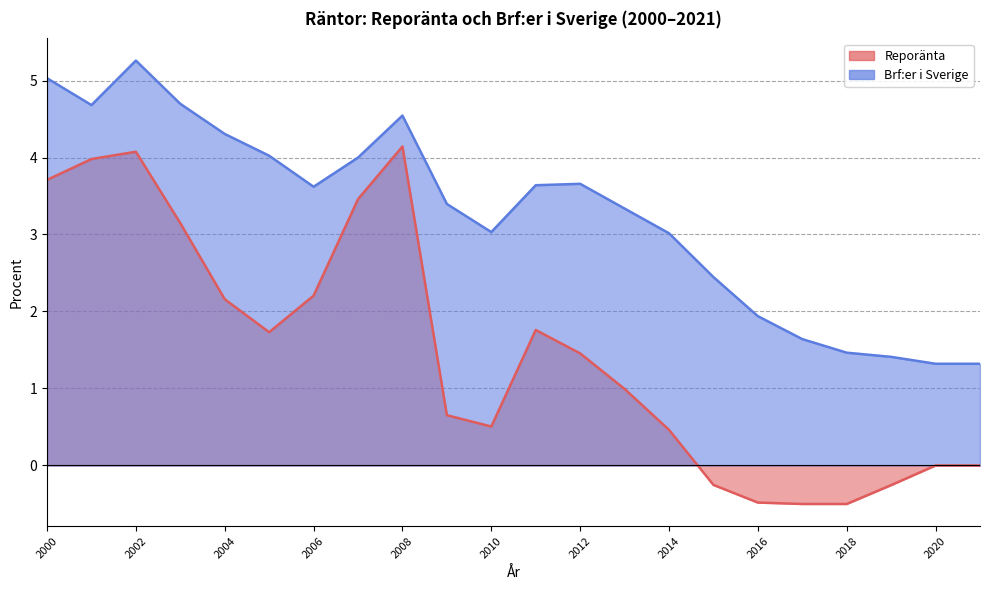

What is the difference between the Brf:er i Sverige values at 2016 and 2003?

2.8